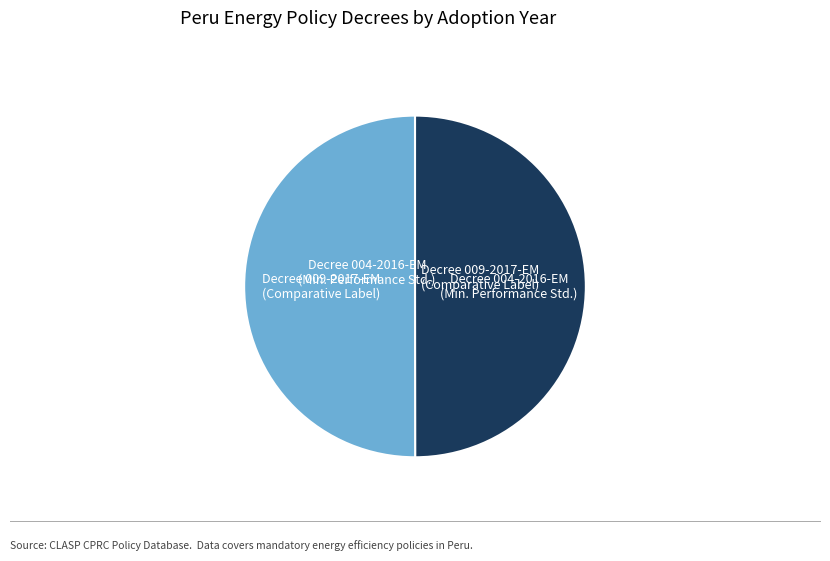

How many segments does this pie chart have?

2